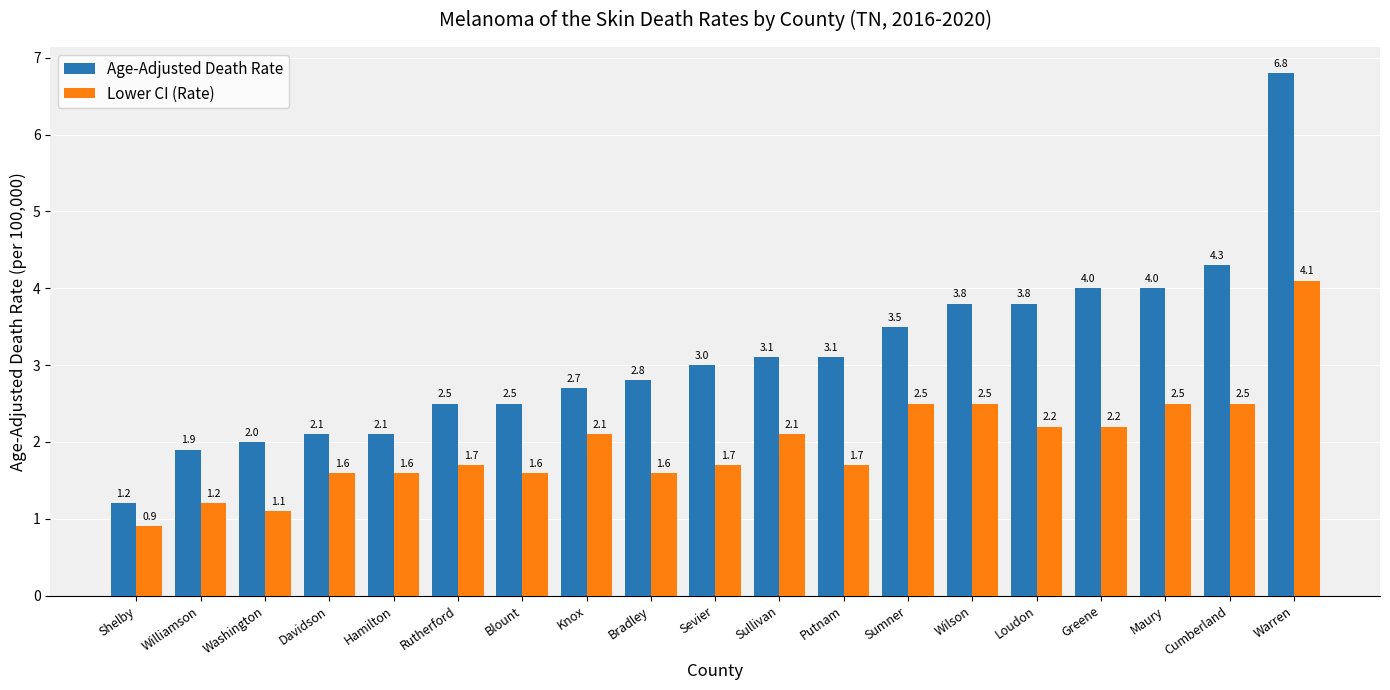

Rank the series by their average value, from highest to lowest.

Age-Adjusted Death Rate, Lower CI (Rate)